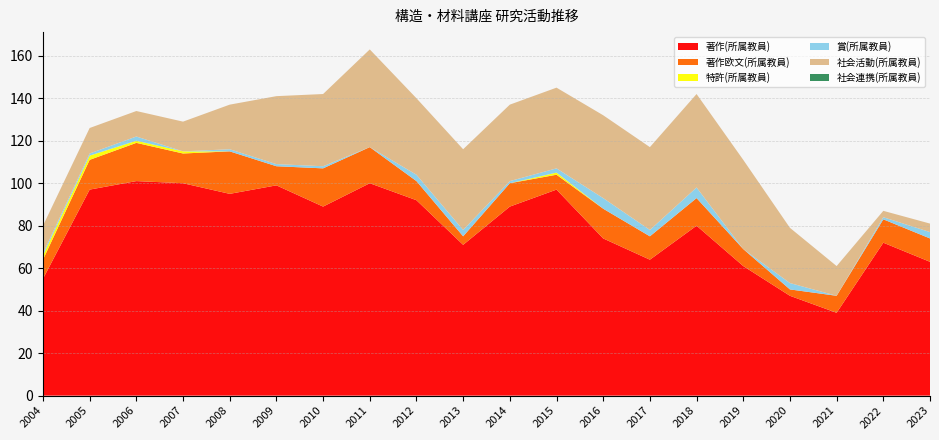

Reading left to right, list all the values displayed in this chart.

著作(所属教員): 55	97	101	100	95	99	89	100	92	71	89	97	74	64	80	61	47	39	72	63
著作欧文(所属教員): 9	14	18	14	20	9	18	17	9	4	11	7	14	11	13	8	3	8	11	11
特許(所属教員): 2	2	1	1	0	0	0	0	0	0	0	1	0	0	0	0	0	0	0	0
賞(所属教員): 1	1	2	0	1	1	1	0	3	3	1	2	5	3	5	0	3	0	1	3
社会活動(所属教員): 13	12	12	14	21	32	34	46	36	38	36	38	39	39	44	42	26	14	3	4
社会連携(所属教員): 0	0	0	0	0	0	0	0	0	0	0	0	0	0	0	0	0	0	0	0